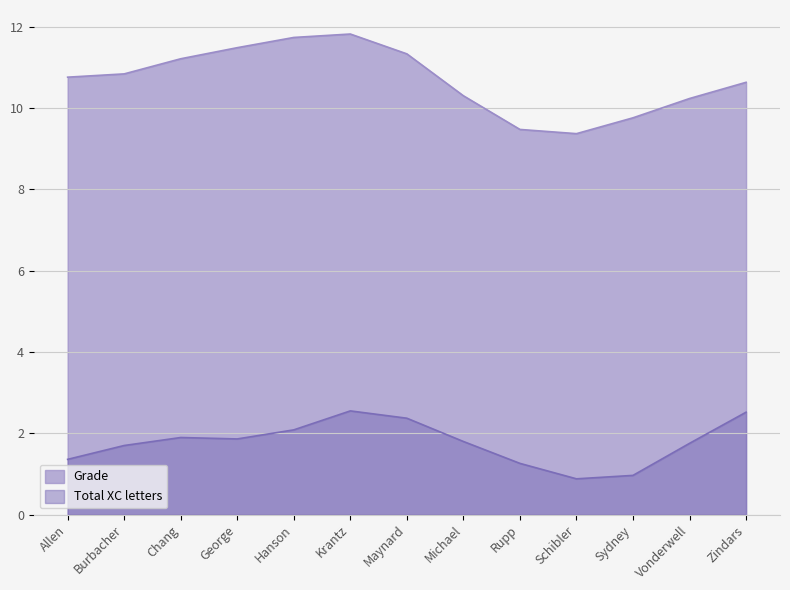

True or false: Grade and Total XC letters cross at least once.

False